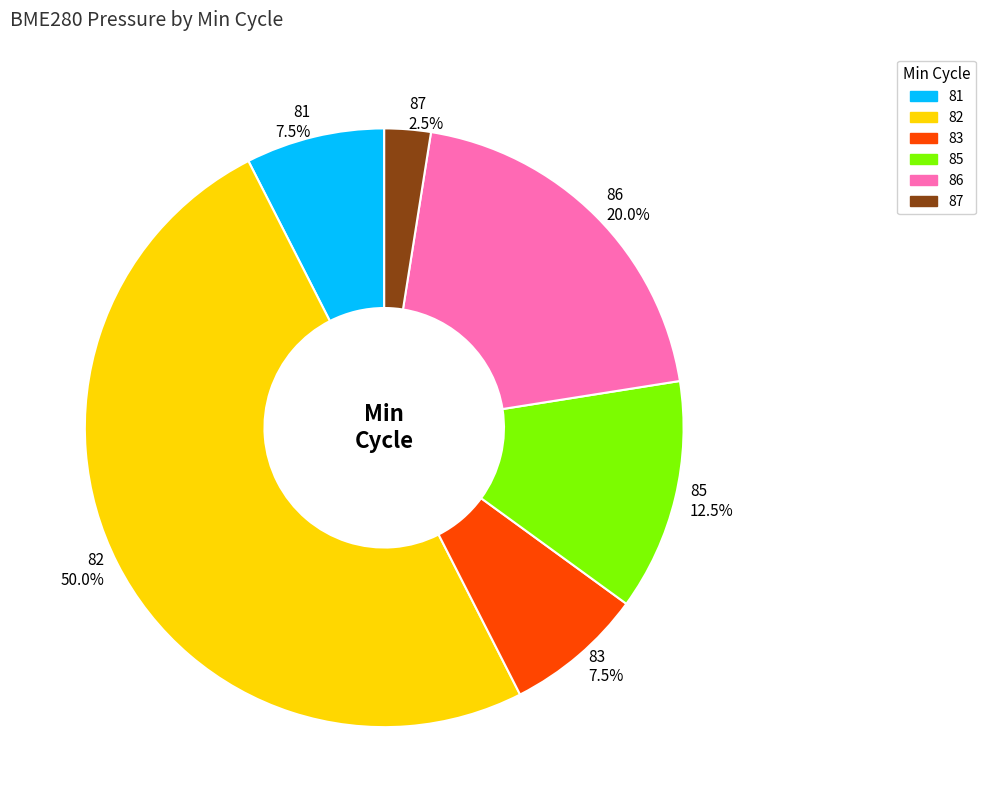

What is the total percentage of 83 7.5% and 85 12.5%?

20.0%